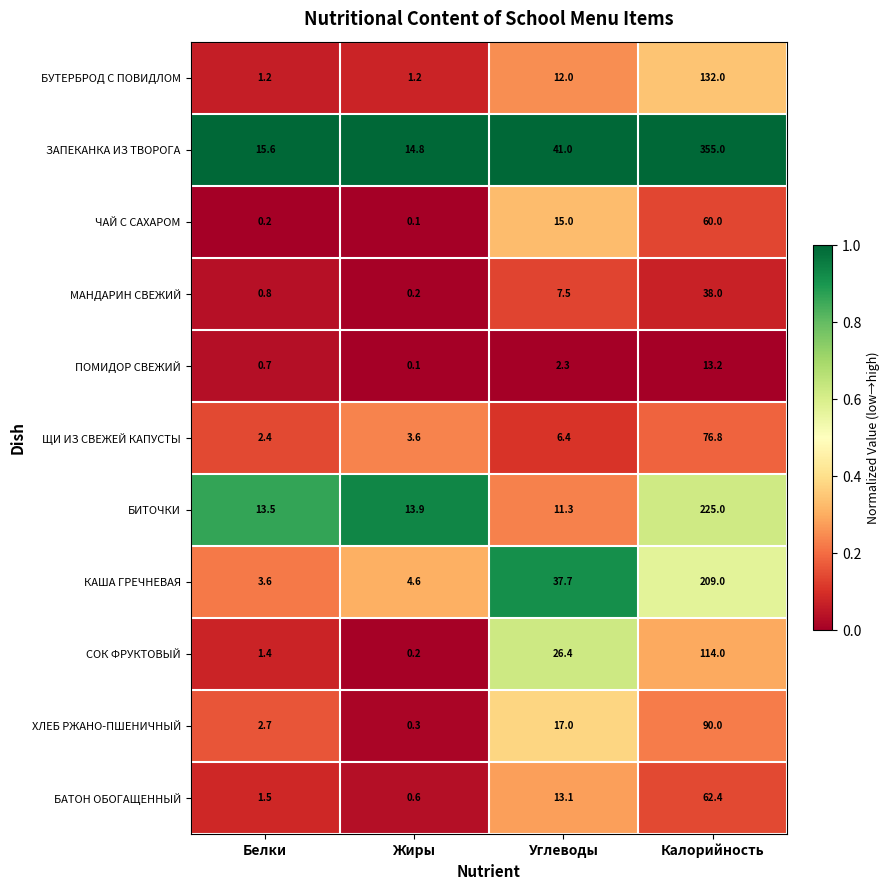

At which category is the sum across all series the highest?

Калорийность